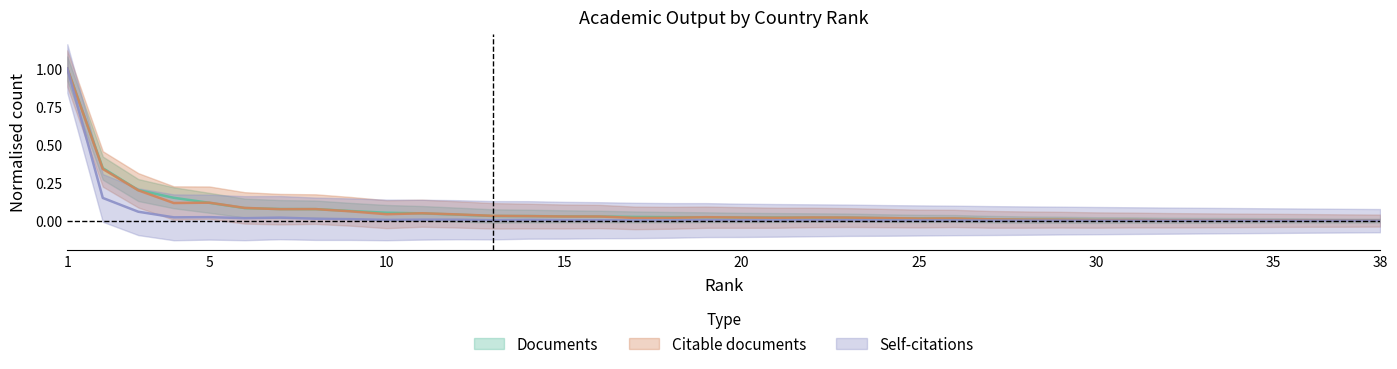

True or false: Citable documents and Self-citations intersect in this chart.

False